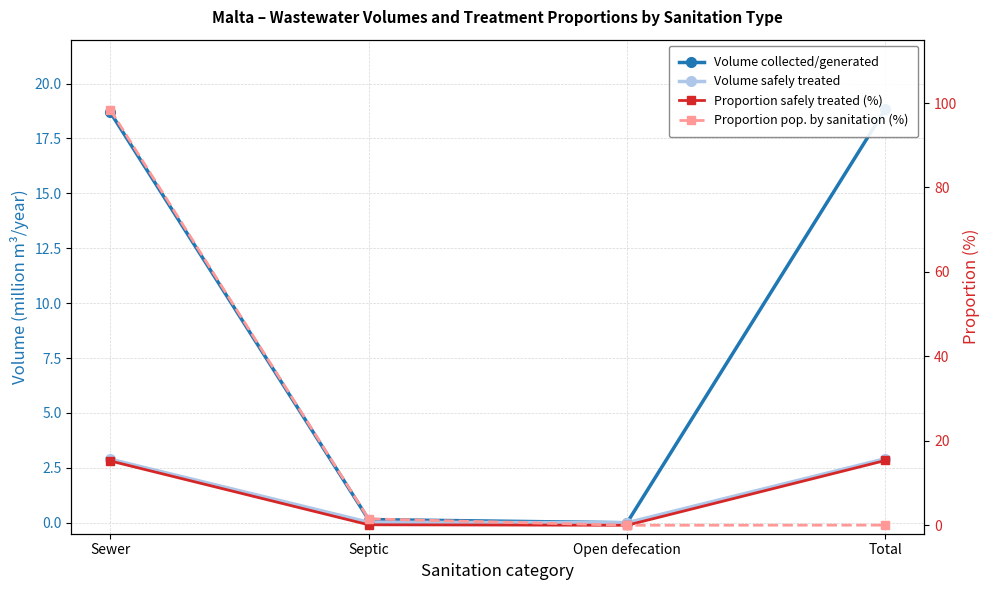

What value does the Volume safely treated series have at Sewer?

2.9